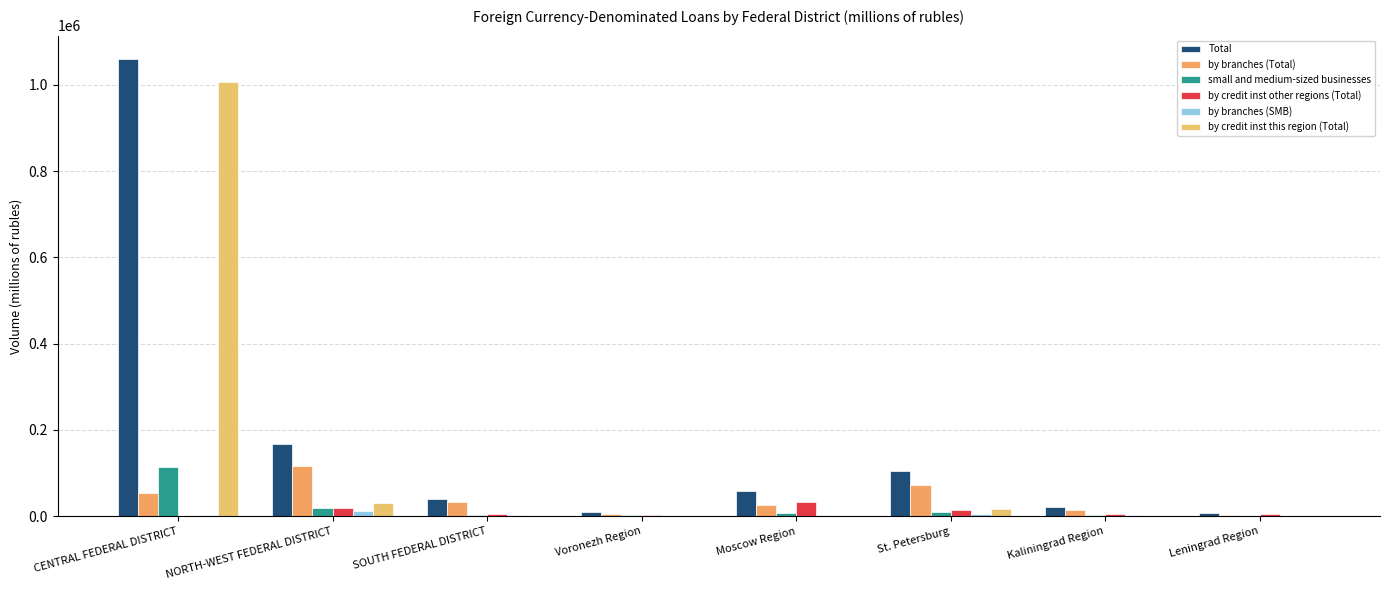

What position from the right is SOUTH FEDERAL DISTRICT?

6